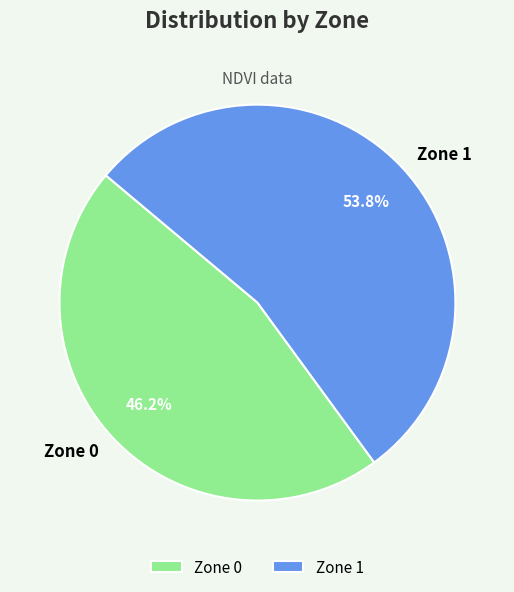

Is the sum of Zone 1 and Zone 0 greater than half?

Yes